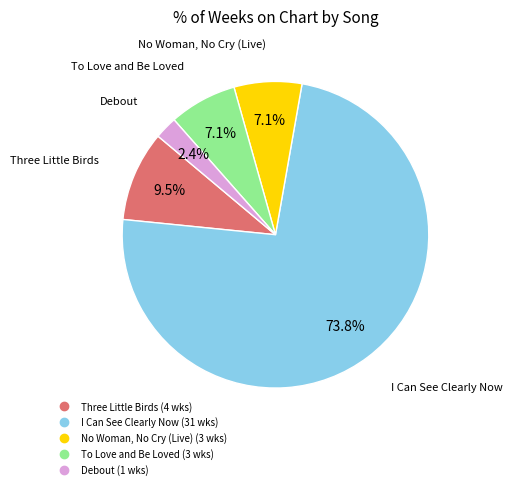

To the nearest percent, what portion does I Can See Clearly Now represent?

74%